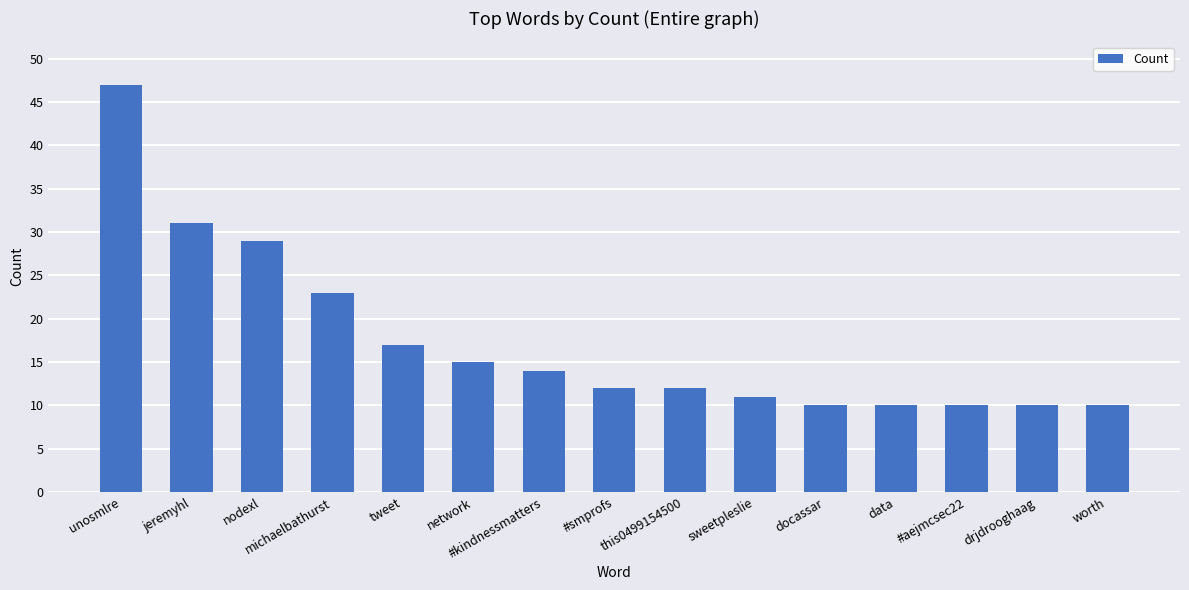

Read the value at michaelbathurst, to the nearest 5.

25